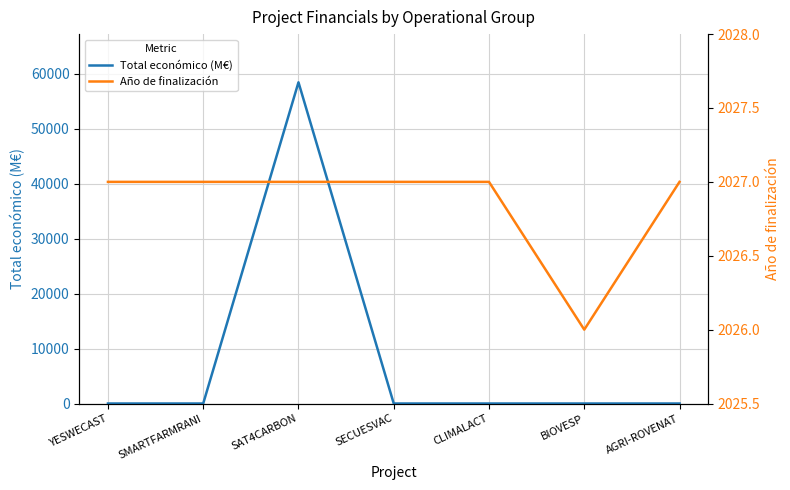

Read the Total económico (M€) value at SMARTFARMRANI.

0.6